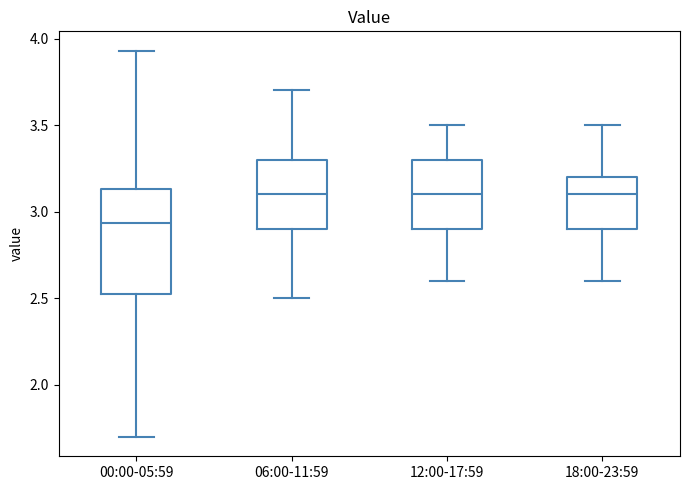

Reading left to right, read every box against the y-axis: the position of its median line, the range the box covers, and the ends of its whiskers. The values are not printed on the chart, so give them approximately, as read against the axis.

00:00-05:59: median 2.95, box 2.50 to 3.15, whiskers 1.70 to 3.95
06:00-11:59: median 3.10, box 2.90 to 3.30, whiskers 2.50 to 3.70
12:00-17:59: median 3.10, box 2.90 to 3.30, whiskers 2.60 to 3.50
18:00-23:59: median 3.10, box 2.90 to 3.20, whiskers 2.60 to 3.50